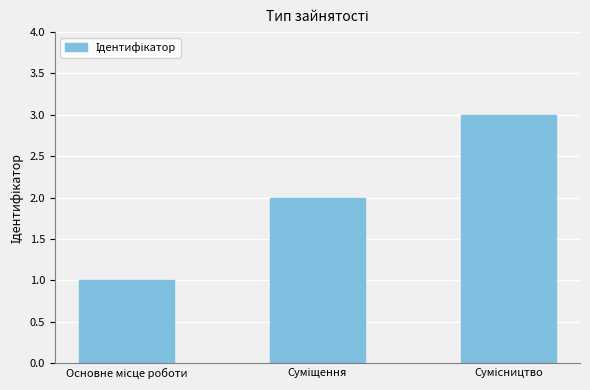

What is the maximum value shown in the chart?

3